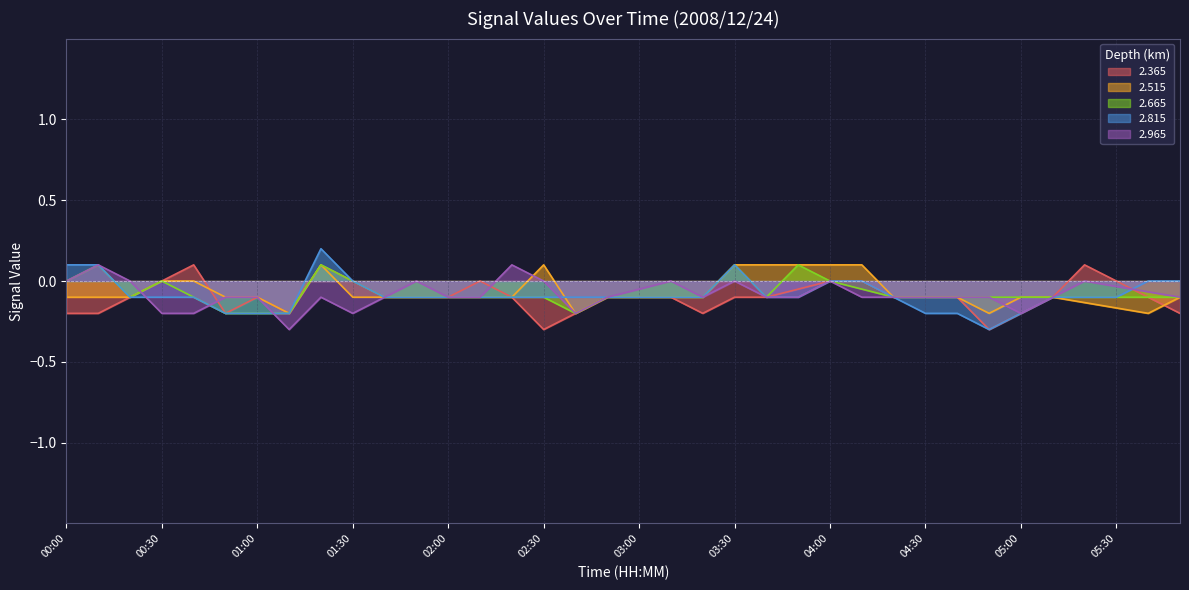

What is the difference between the highest and lowest values at 02:30?

0.4